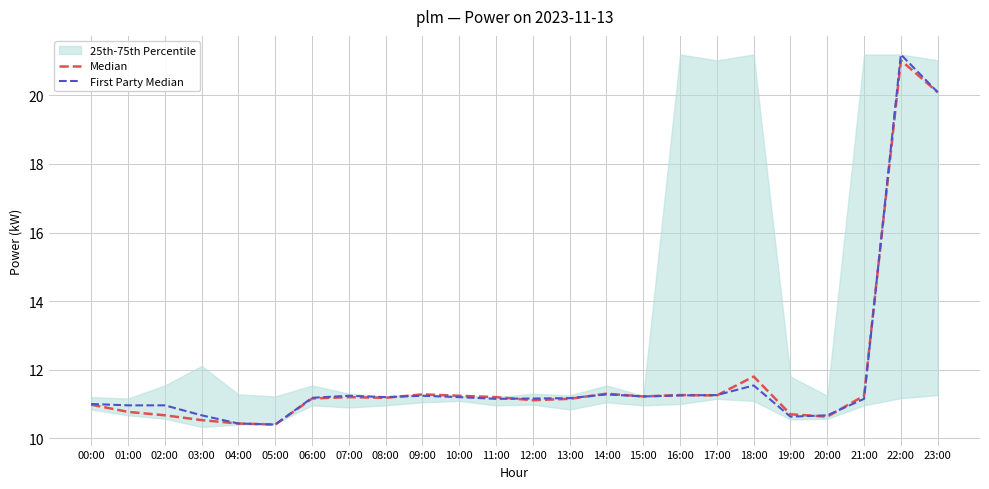

The value of Median at 09:00 is 11.3. True or false?

True